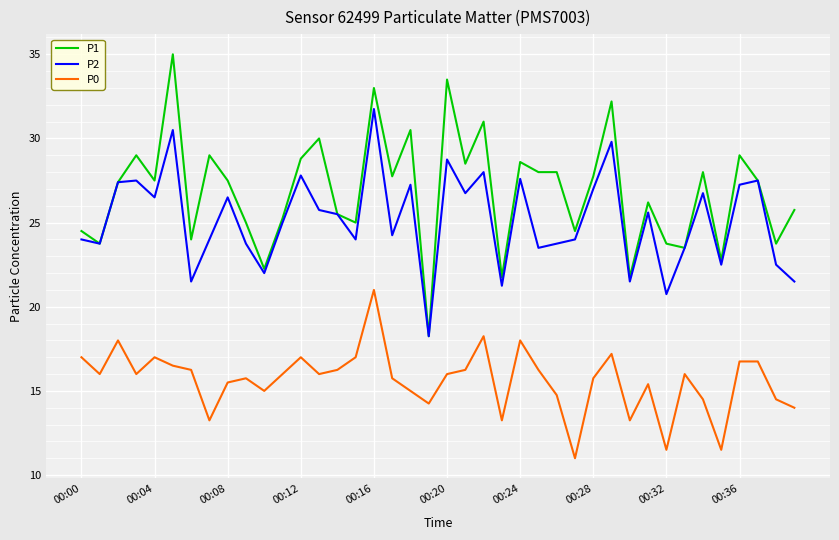

Which series has the largest total across all categories?

P1